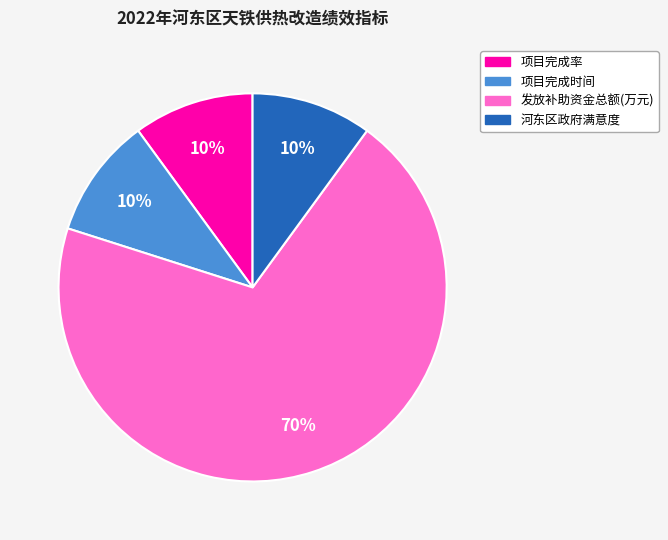

Does 发放补助资金总额(万元) represent more than half of the total?

Yes